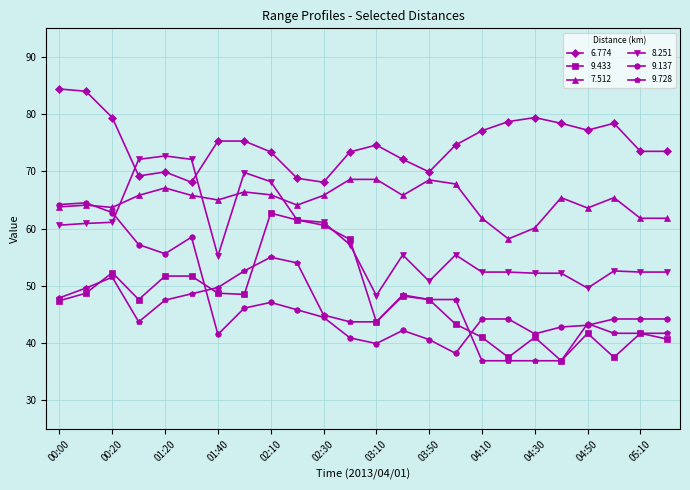

What are all the series names shown in the legend?

6.774, 9.433, 7.512, 8.251, 9.137, 9.728